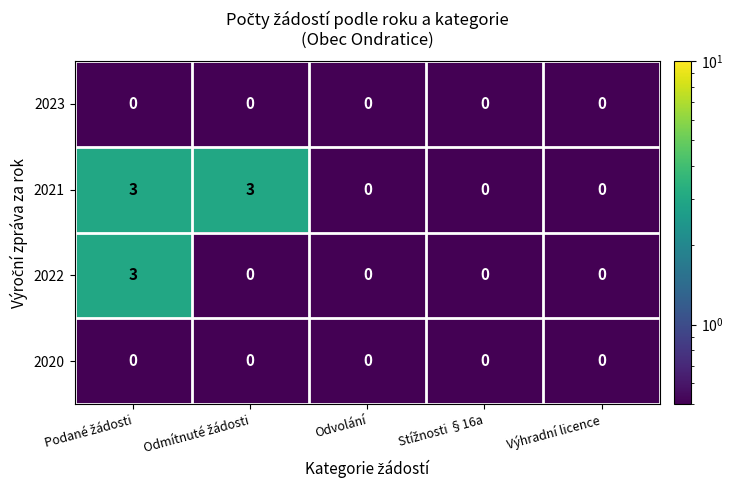

What is the greatest value displayed?

3